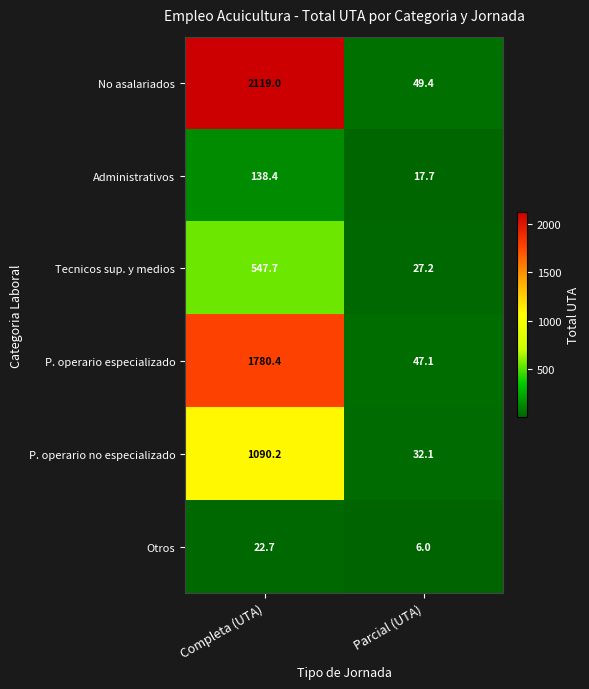

What is the minimum value shown in the chart?

6.0